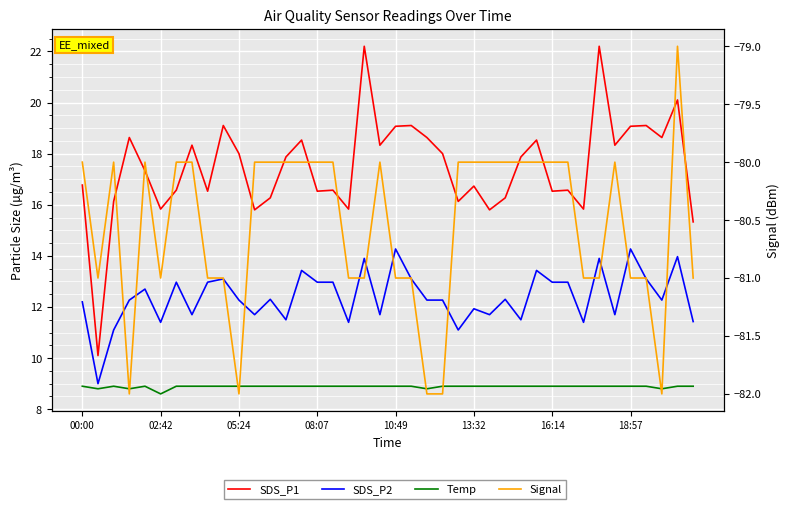

True or false: Signal and SDS_P1 cross at least once.

False